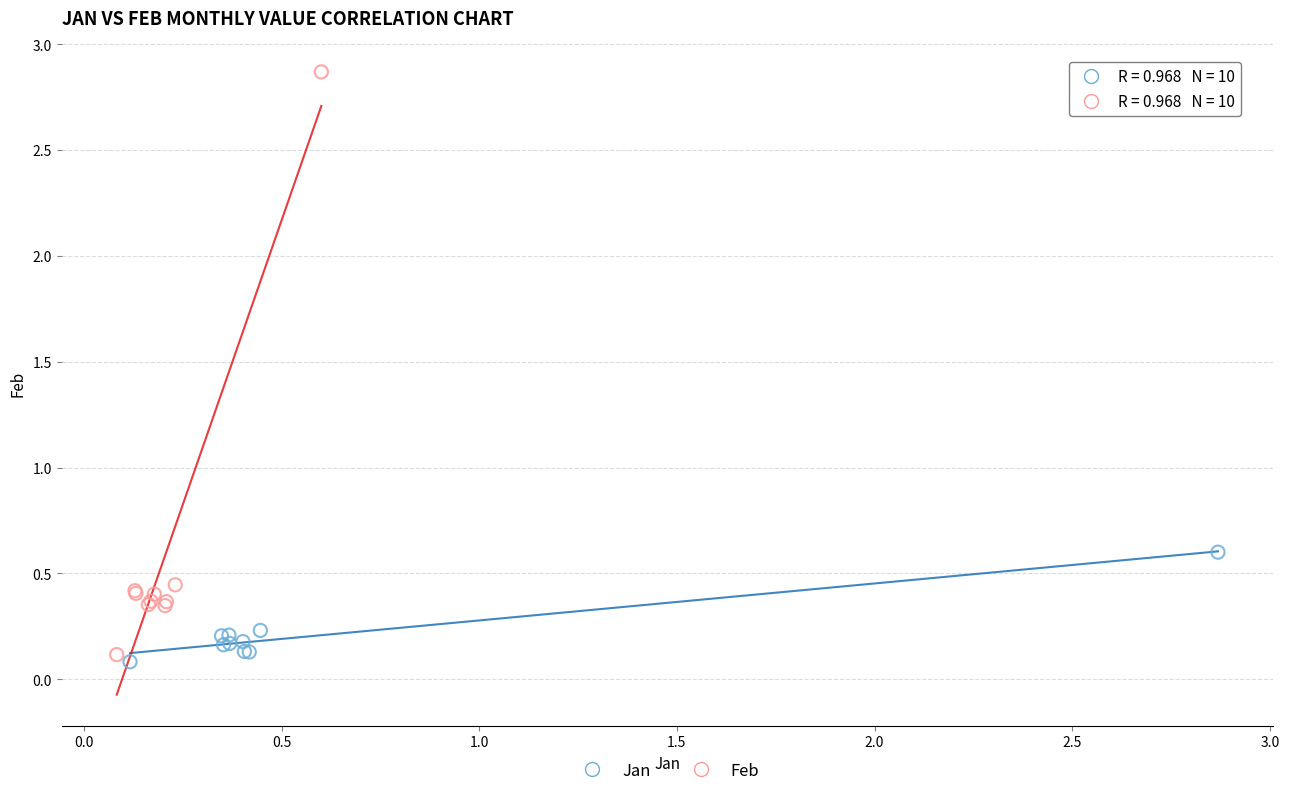

Which series reaches the maximum Y coordinate?

Feb